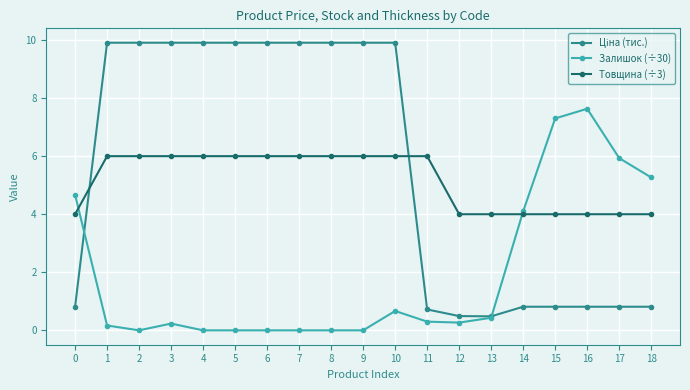

What is the greatest value displayed?

9.9